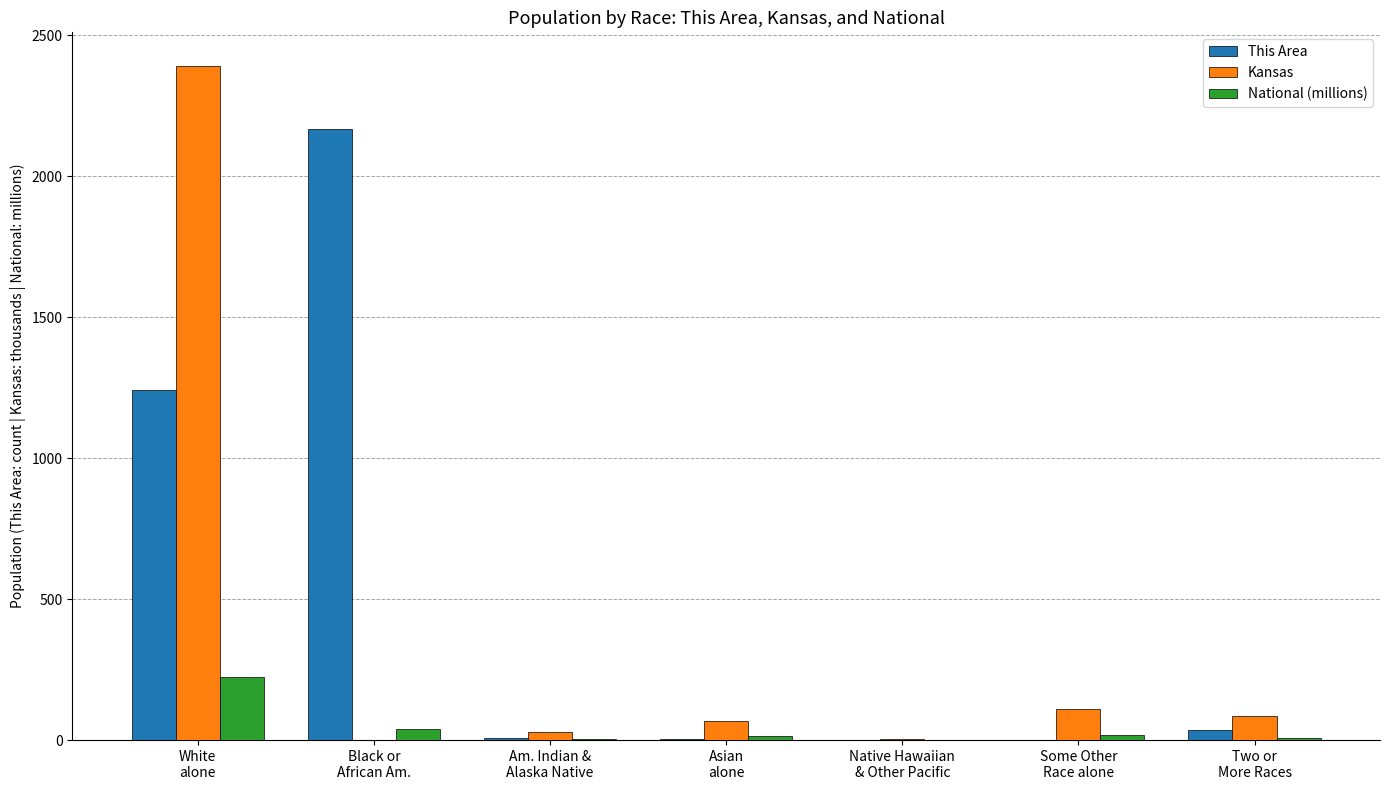

What are all the series names shown in the legend?

This Area, Kansas, National (millions)